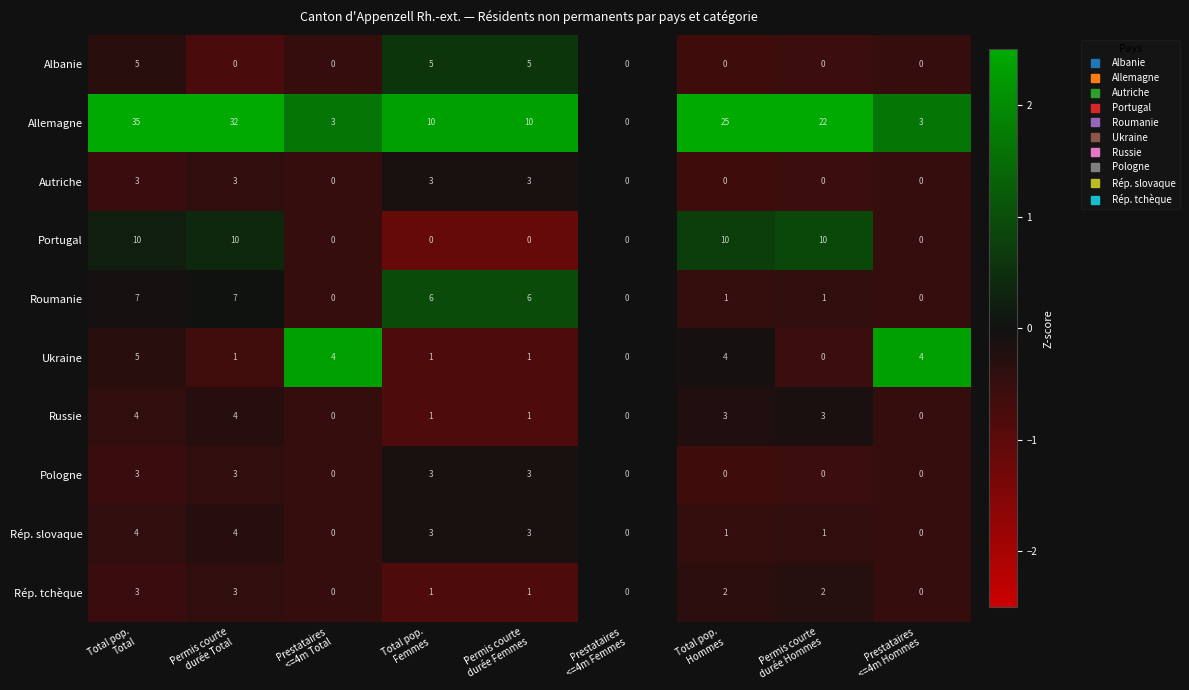

What is the spread (max minus min) of values at Total pop.
Femmes?

10